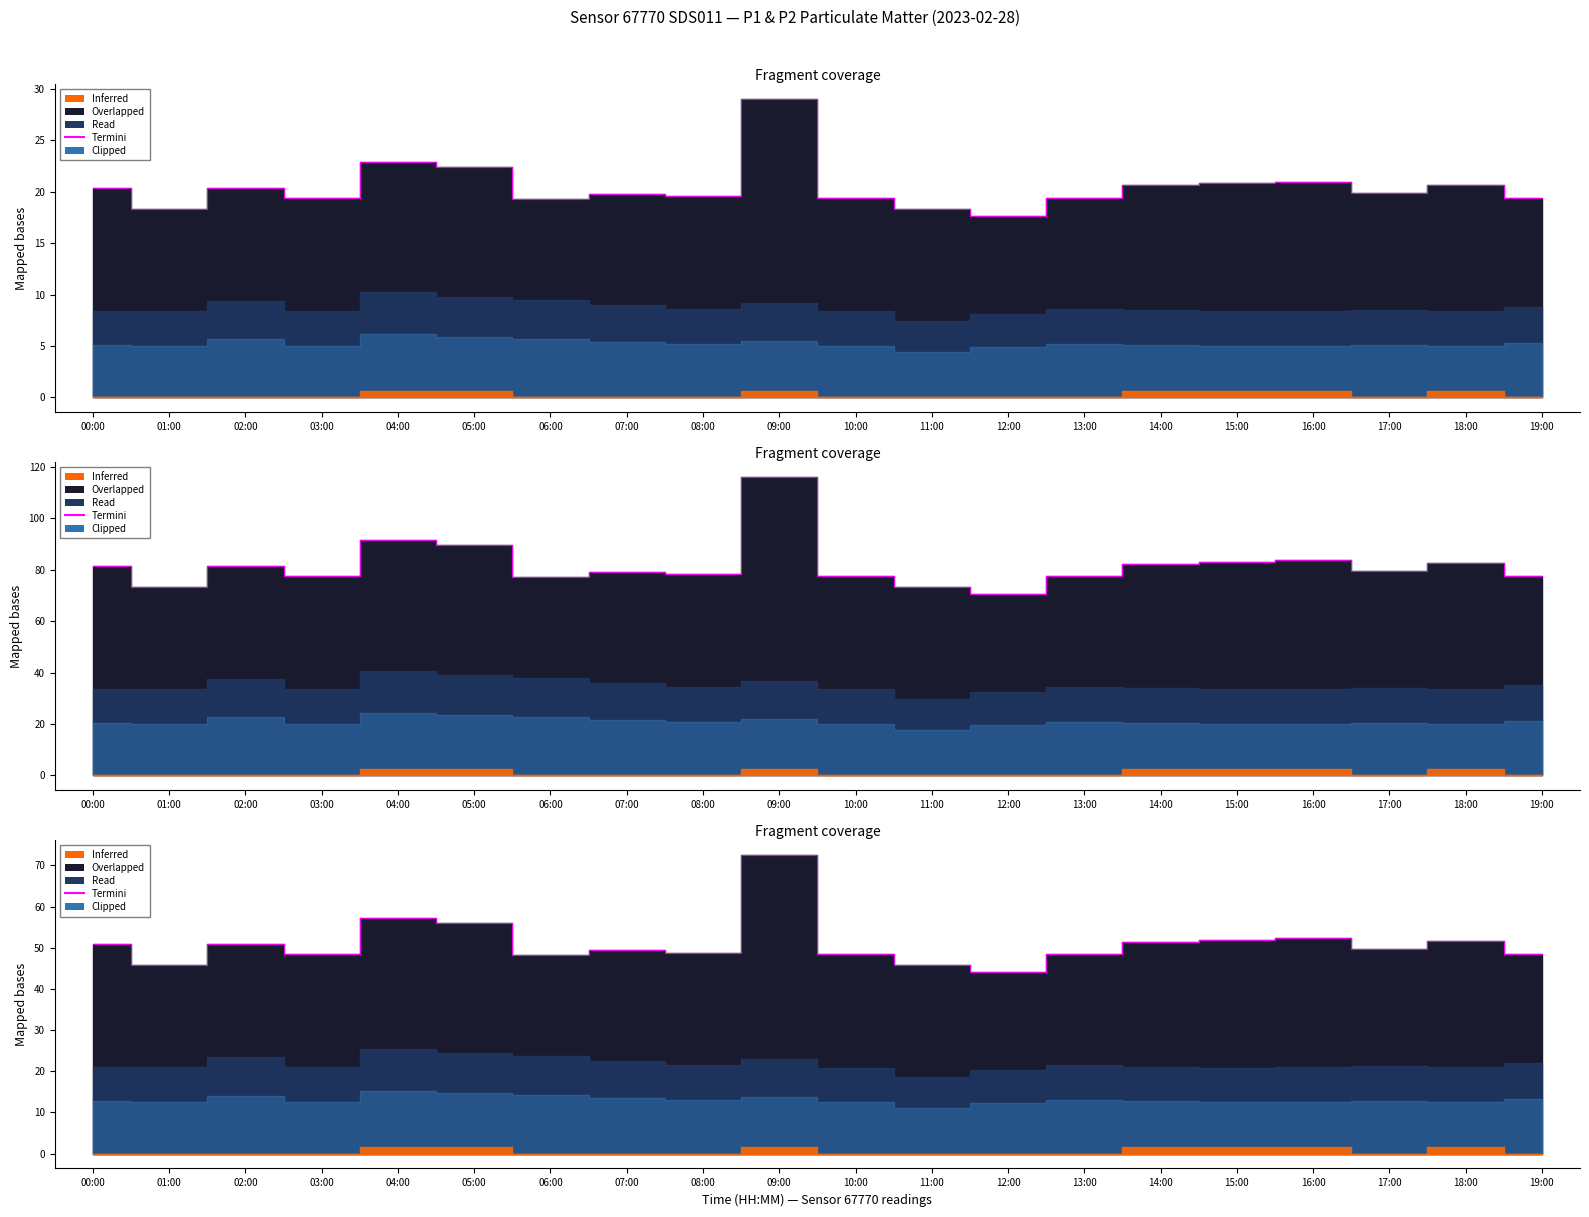

Where is the first local minimum?

01:00